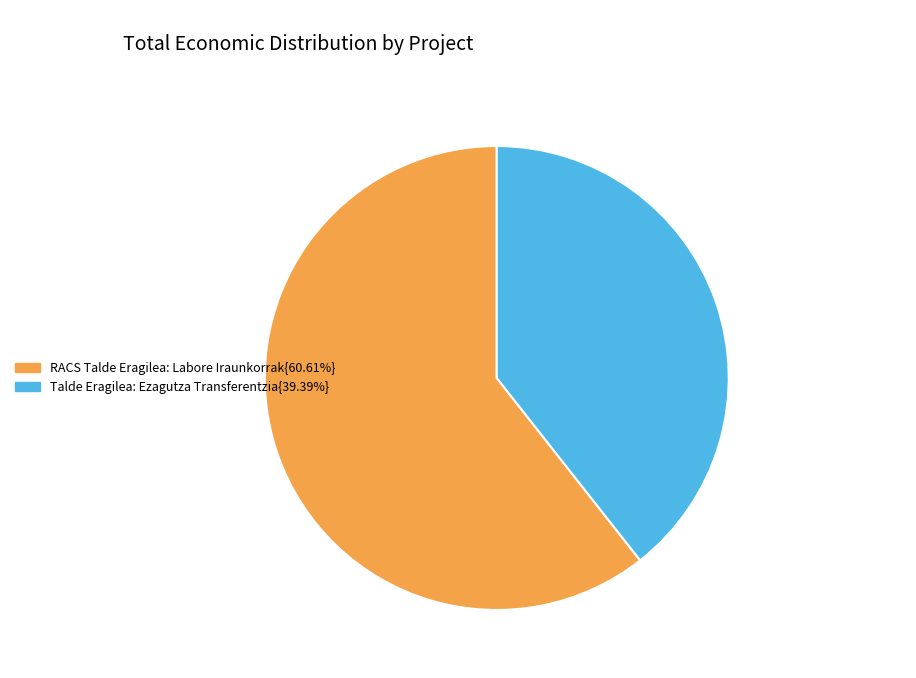

Count the number of slices in the pie.

2